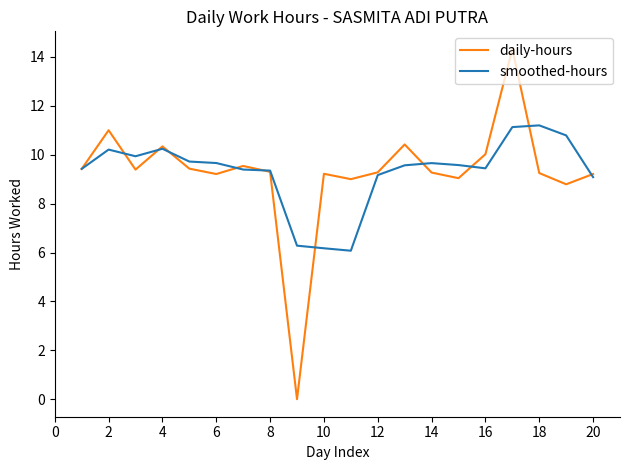

What is the maximum value shown in the chart?

14.3